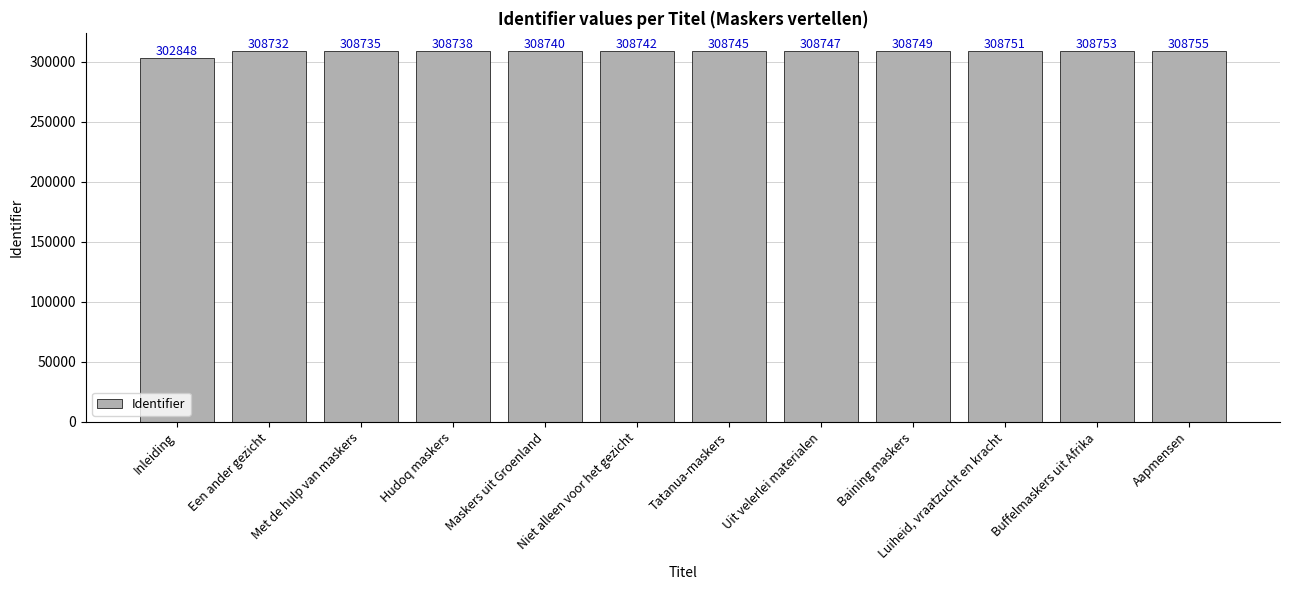

What is the label of the 9th bar from the left?

Baining maskers